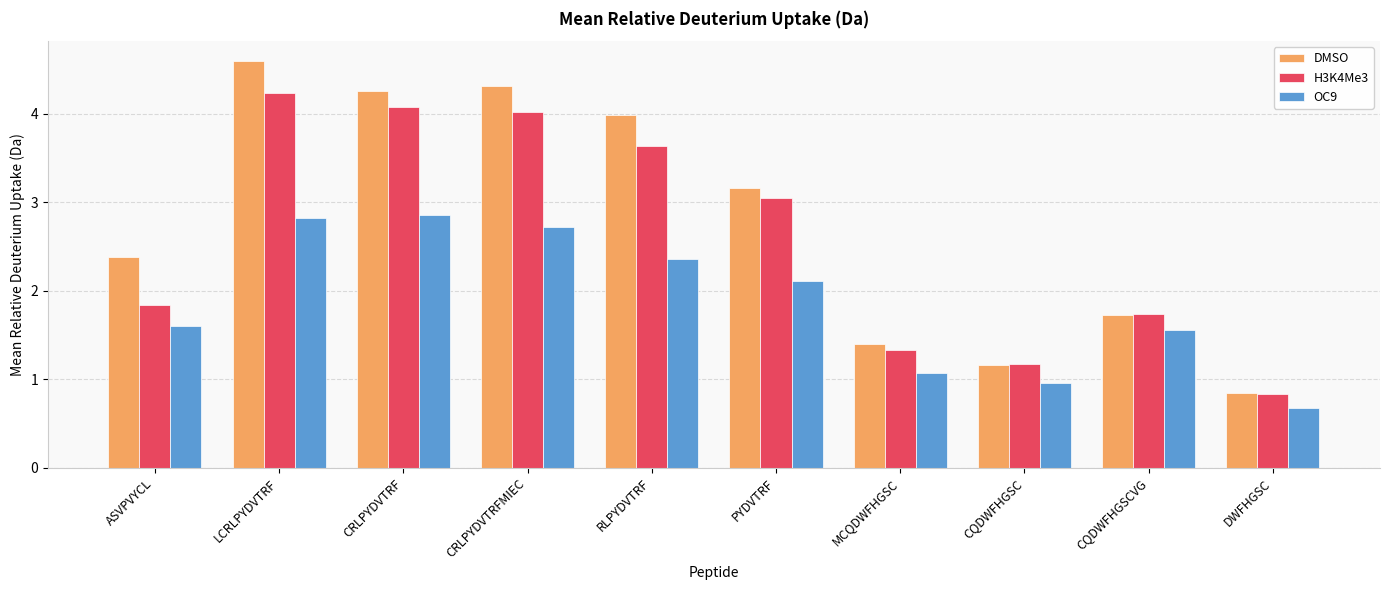

How many bars are there in each group?

3